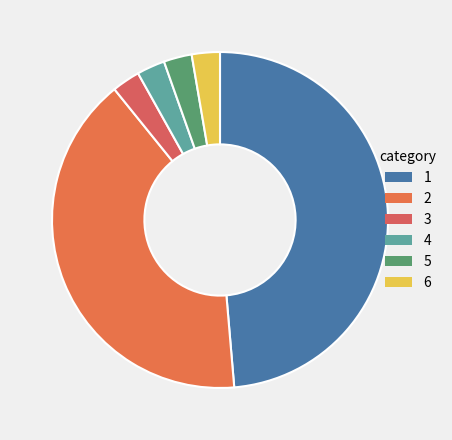

How many slices are in this pie chart?

6